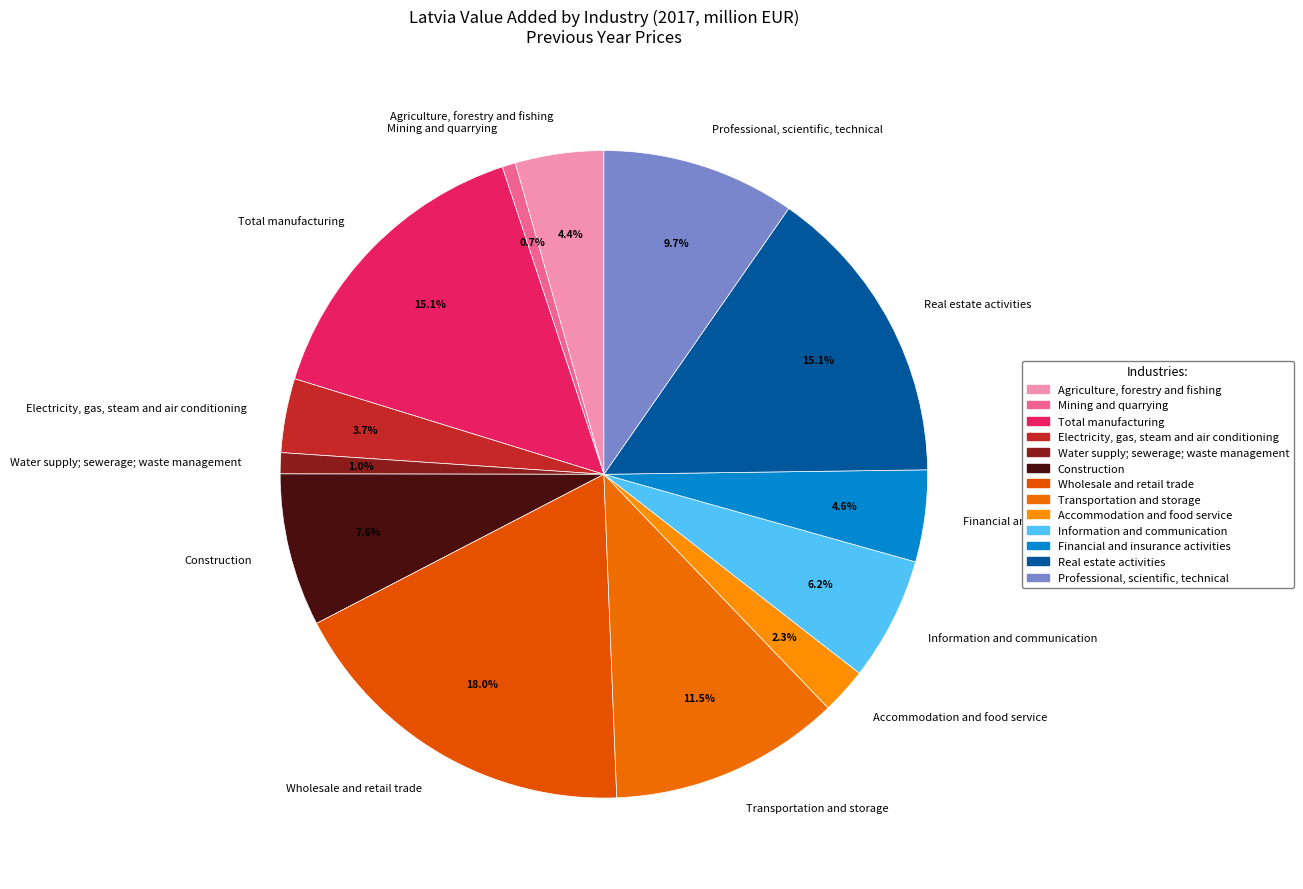

What is the ratio of the value at Accommodation and food service to the value at Agriculture, forestry and fishing?

0.5